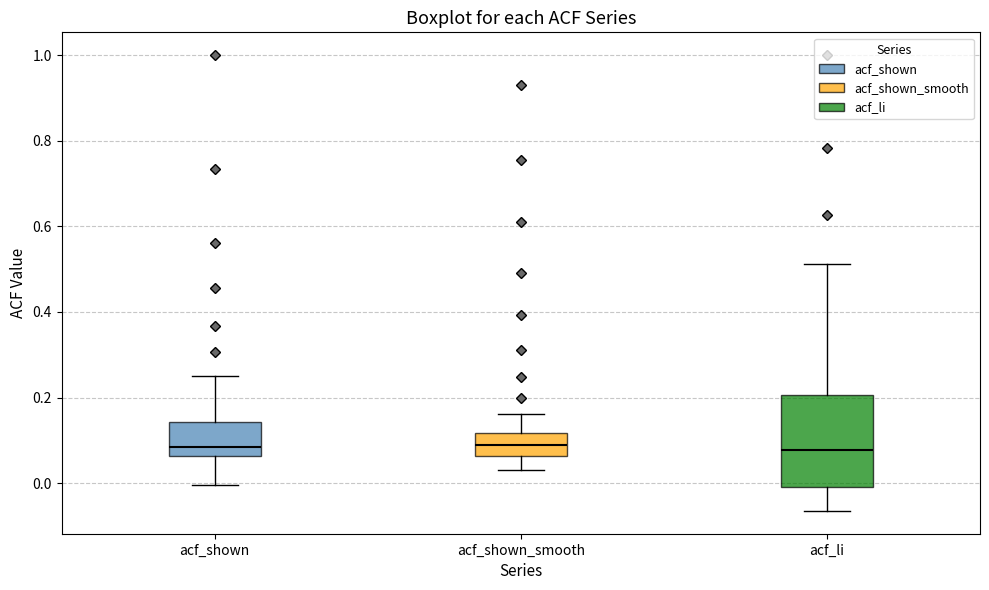

Reading left to right, transcribe this box plot: for each box, give where its median line is, the range the box spans, and where its two whiskers end, as read against the y-axis. The values are not printed on the chart, so give them approximately, as read against the axis.

acf_shown: median 0.08, box 0.06 to 0.14, whiskers 0.00 to 0.26
acf_shown_smooth: median 0.08, box 0.06 to 0.12, whiskers 0.04 to 0.16
acf_li: median 0.08, box 0.00 to 0.20, whiskers -0.06 to 0.52